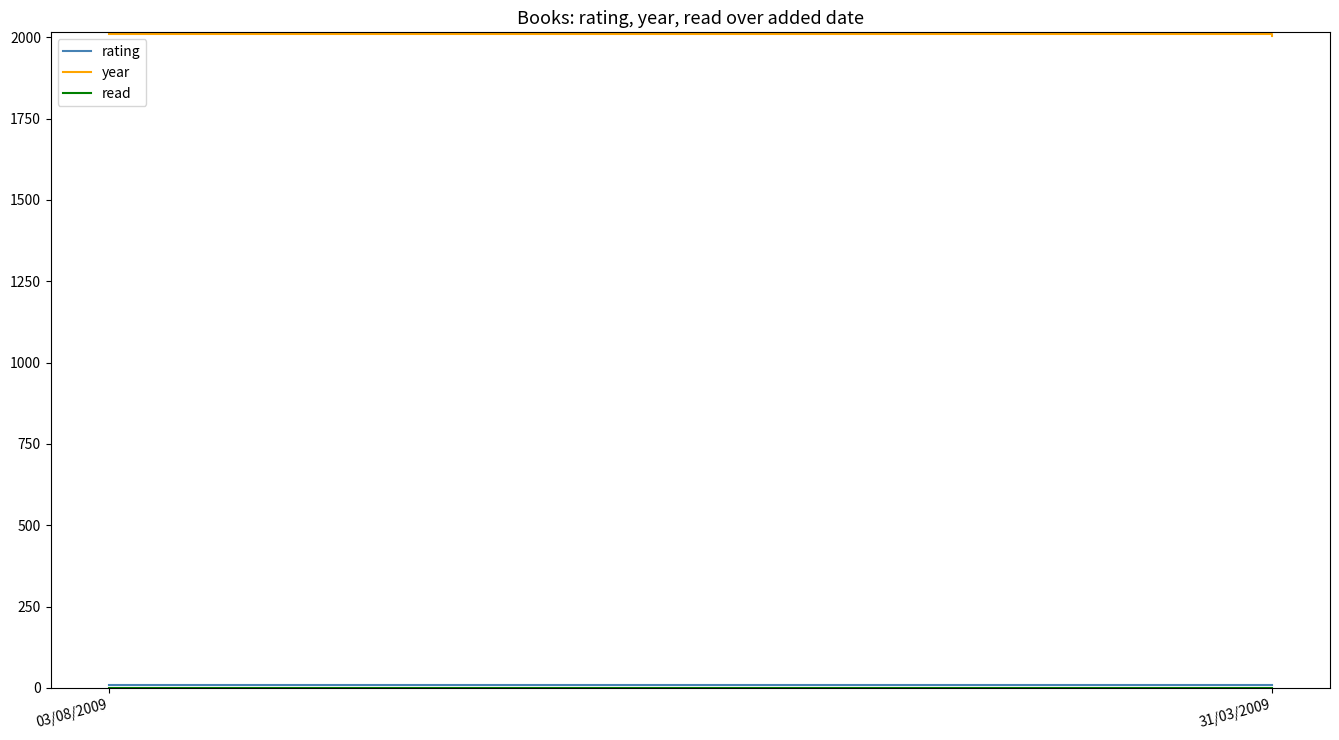

Reading right to left, what are all the values shown in this chart?

rating: 8	9
year: 2004	2009
read: 1	1